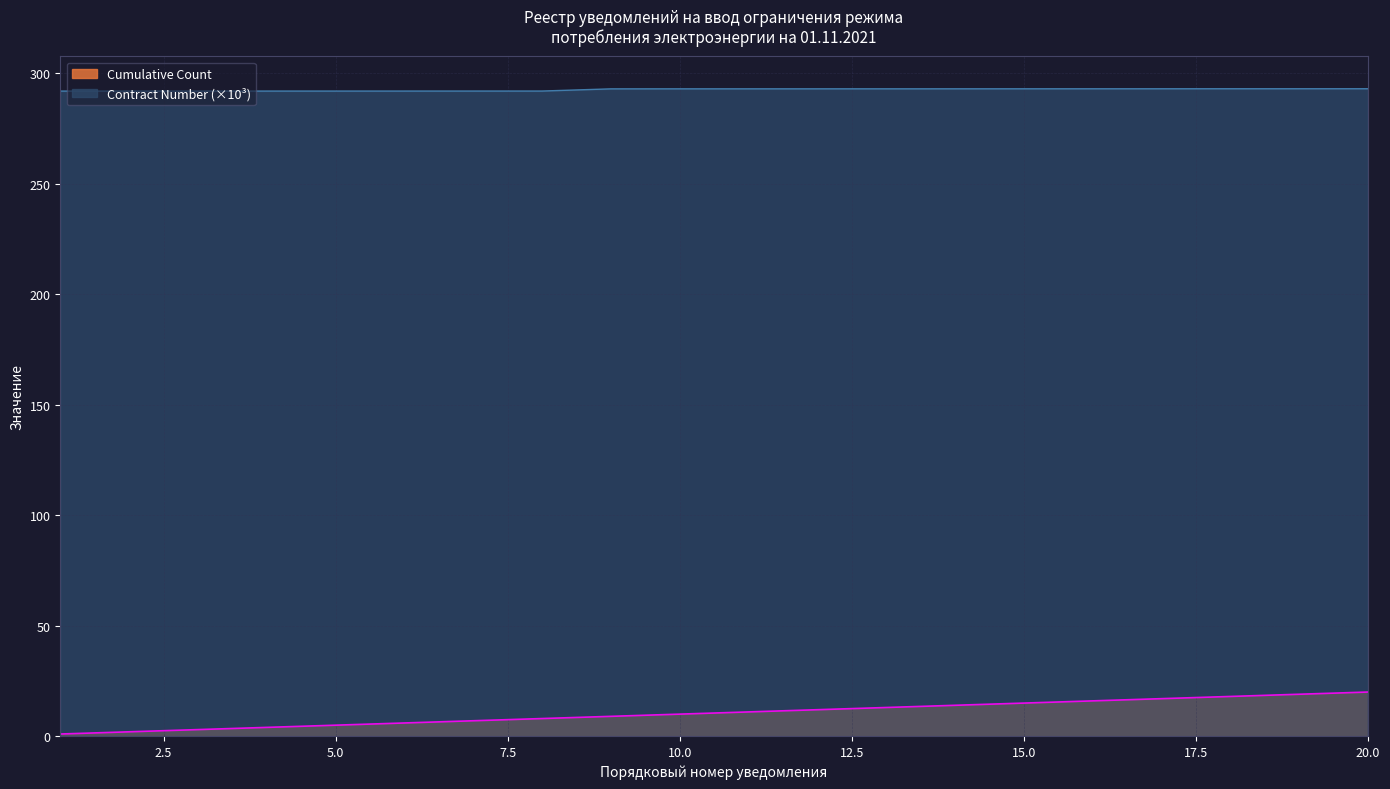

What is the average value of the Cumulative Count series?

10.5